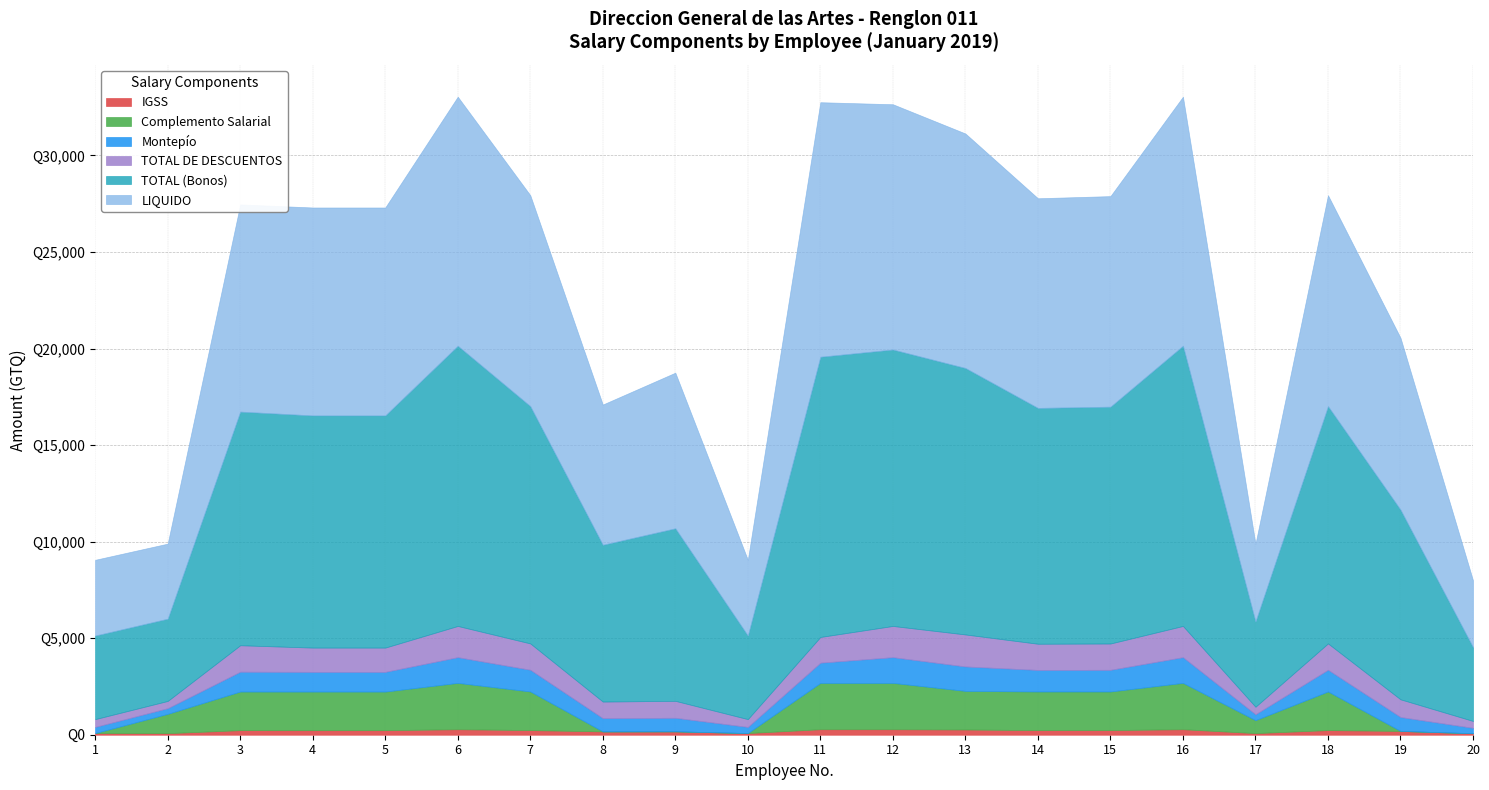

Which category has the highest value in the LIQUIDO series?

11